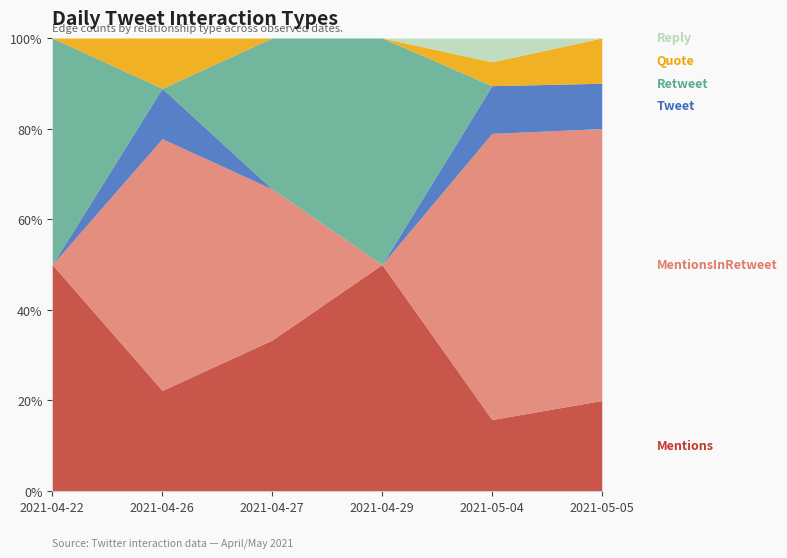

True or false: Quote and MentionsInRetweet intersect in this chart.

False